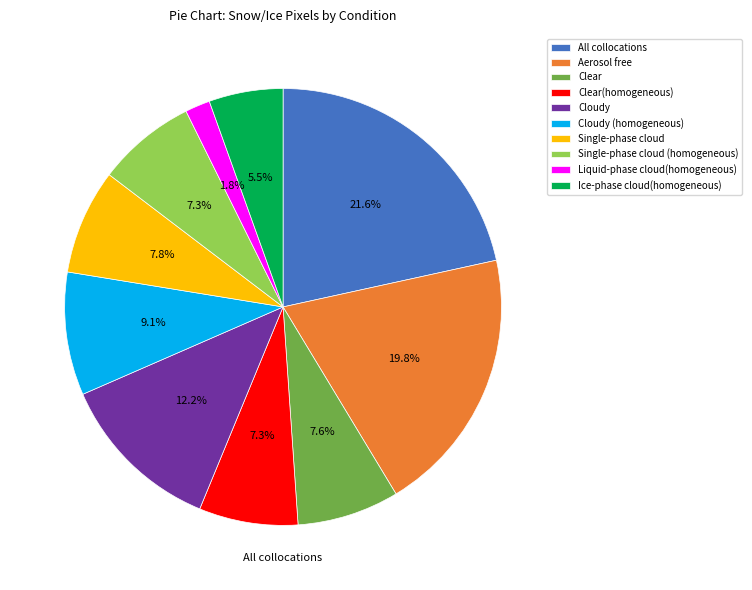

The Clear slice represents 8% of the pie. True or false?

True